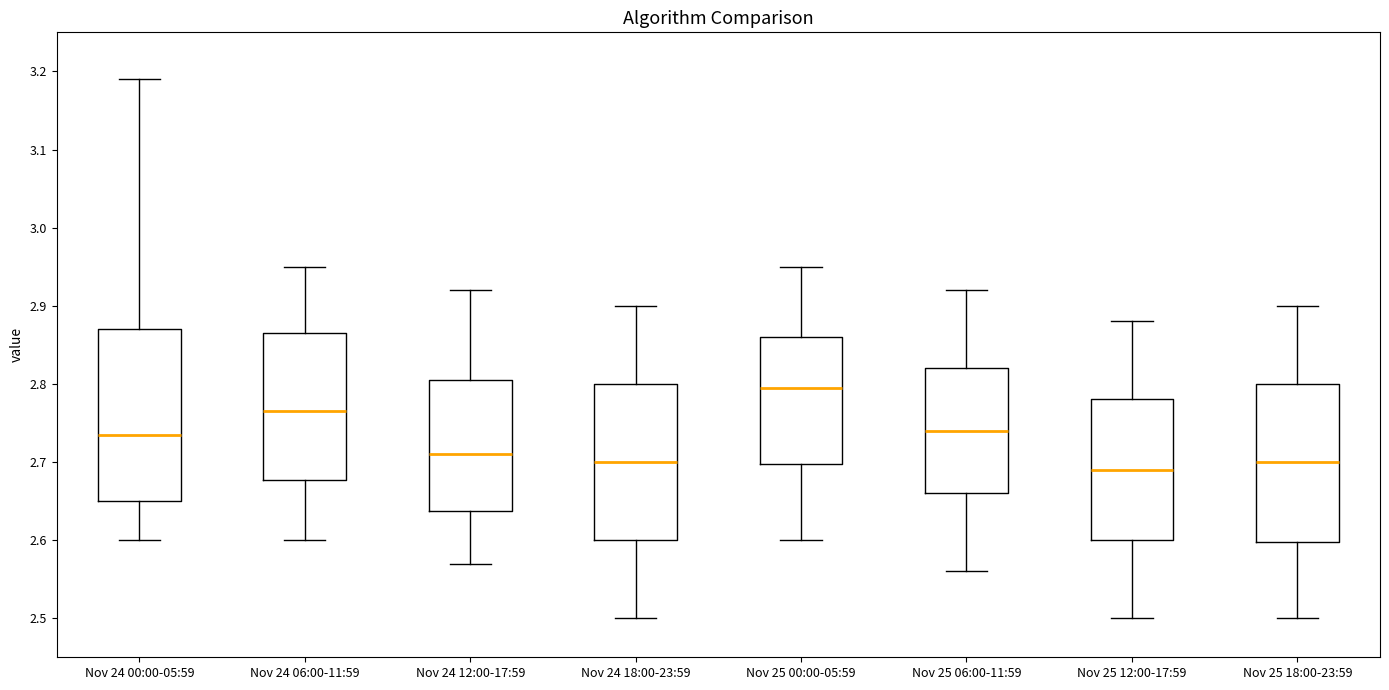

Reading left to right, read every box against the y-axis: the position of its median line, the range the box covers, and the ends of its whiskers. The values are not printed on the chart, so give them approximately, as read against the axis.

Nov 24 00:00-05:59: median 2.74, box 2.65 to 2.87, whiskers 2.60 to 3.19
Nov 24 06:00-11:59: median 2.77, box 2.68 to 2.87, whiskers 2.60 to 2.95
Nov 24 12:00-17:59: median 2.71, box 2.64 to 2.81, whiskers 2.57 to 2.92
Nov 24 18:00-23:59: median 2.70, box 2.60 to 2.80, whiskers 2.50 to 2.90
Nov 25 00:00-05:59: median 2.80, box 2.70 to 2.86, whiskers 2.60 to 2.95
Nov 25 06:00-11:59: median 2.74, box 2.66 to 2.82, whiskers 2.56 to 2.92
Nov 25 12:00-17:59: median 2.69, box 2.60 to 2.78, whiskers 2.50 to 2.88
Nov 25 18:00-23:59: median 2.70, box 2.60 to 2.80, whiskers 2.50 to 2.90